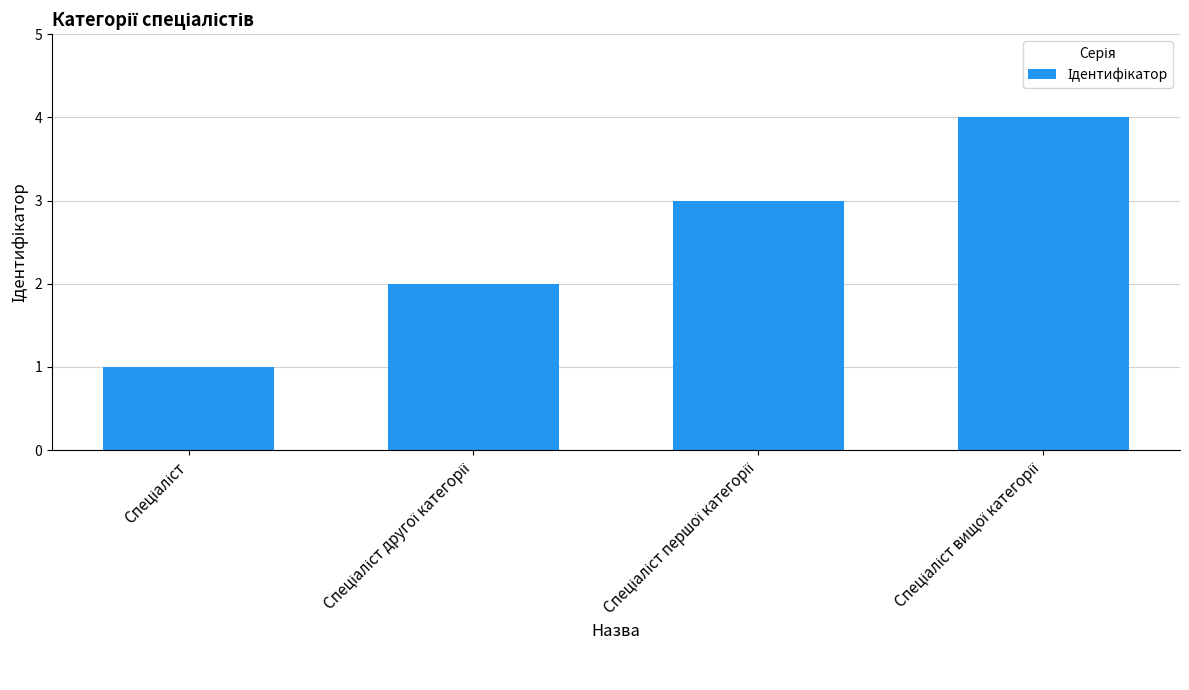

What is the smallest value displayed?

1